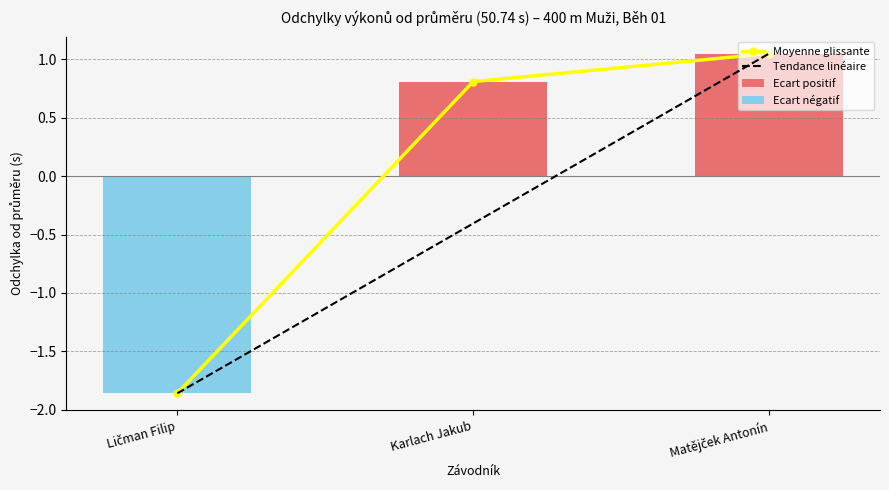

What is the sum of the values at Ličman Filip and Karlach Jakub?

-1.1